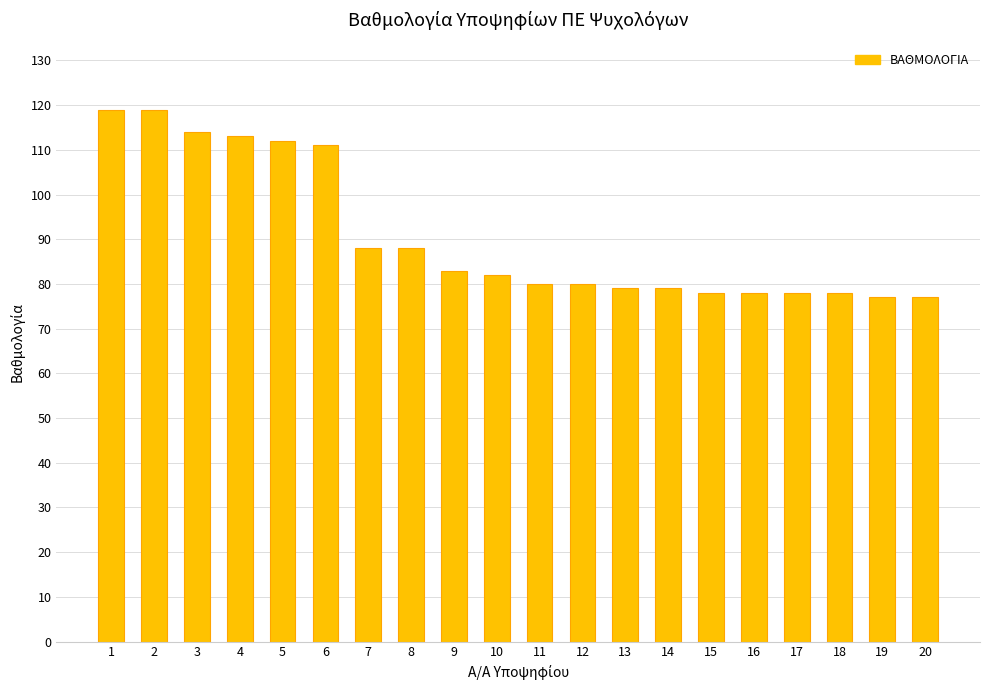

What is the change in value from 9 to 13?

-4